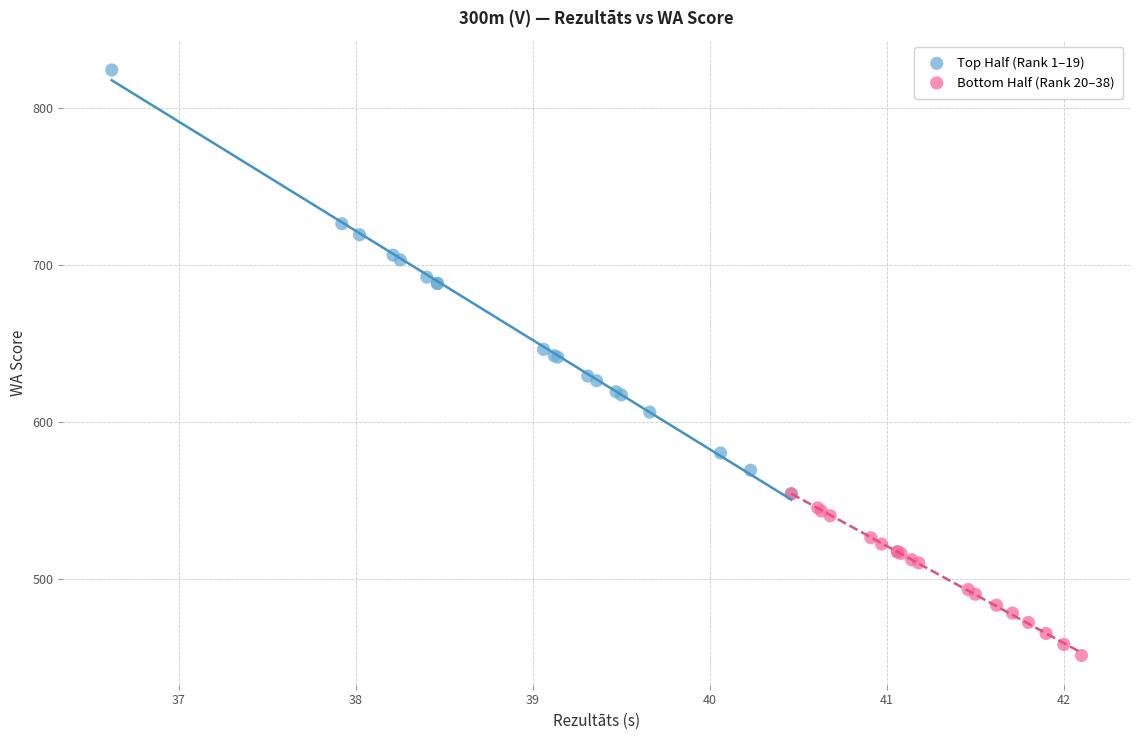

What are all the series names shown in the legend?

Top Half (Rank 1–19), Bottom Half (Rank 20–38)